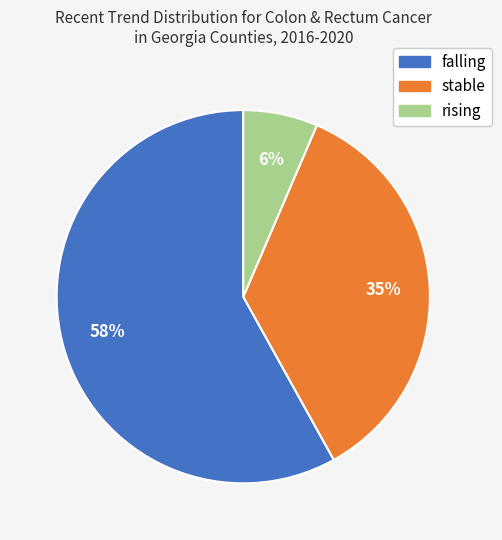

Between stable and falling, which is larger?

falling